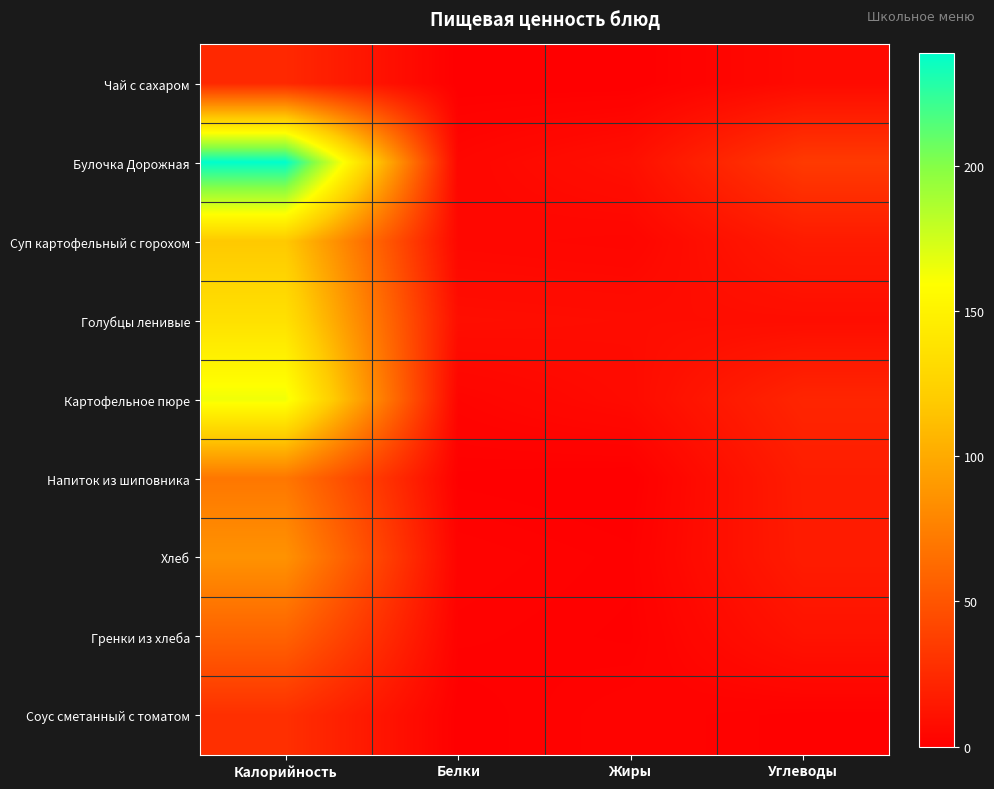

Reading left to right, transcribe all the data shown in this chart.

Чай с сахаром: Калорийность=24.0	Белки=0.2	Жиры=0.0	Углеводы=6.4
Булочка Дорожная: Калорийность=239.0	Белки=4.2	Жиры=9.2	Углеводы=34.2
Суп картофельный с горохом: Калорийность=118.0	Белки=4.7	Жиры=3.7	Углеводы=16.0
Голубцы ленивые: Калорийность=136.0	Белки=8.6	Жиры=7.8	Углеводы=8.0
Картофельное пюре: Калорийность=164.0	Белки=3.2	Жиры=6.7	Углеводы=22.0
Напиток из шиповника: Калорийность=70.0	Белки=0.7	Жиры=0.0	Углеводы=17.1
Хлеб: Калорийность=86.0	Белки=2.4	Жиры=1.1	Углеводы=16.5
Гренки из хлеба: Калорийность=58.0	Белки=1.6	Жиры=0.8	Углеводы=11.0
Соус сметанный с томатом: Калорийность=28.0	Белки=0.3	Жиры=2.5	Углеводы=1.0